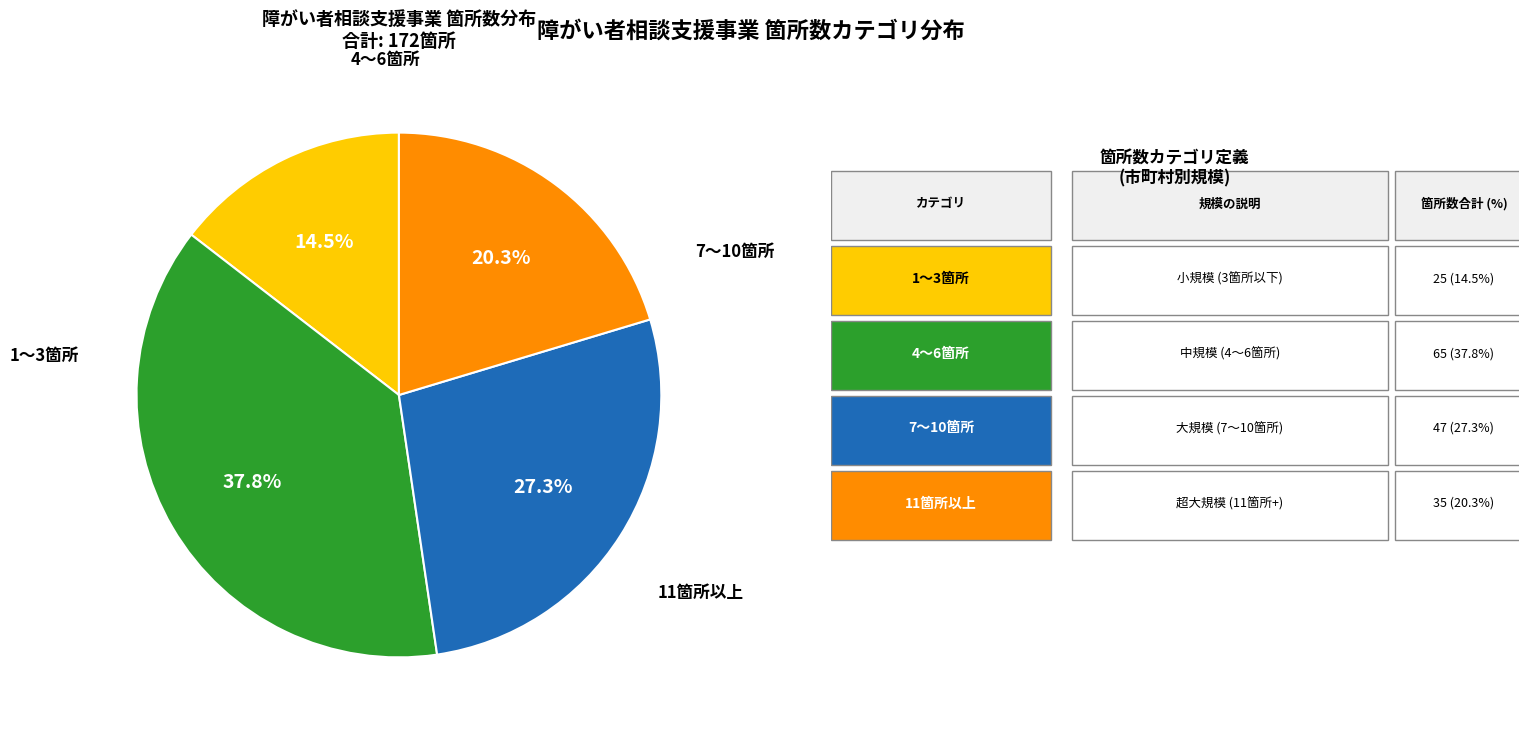

How many slices are in this pie chart?

4